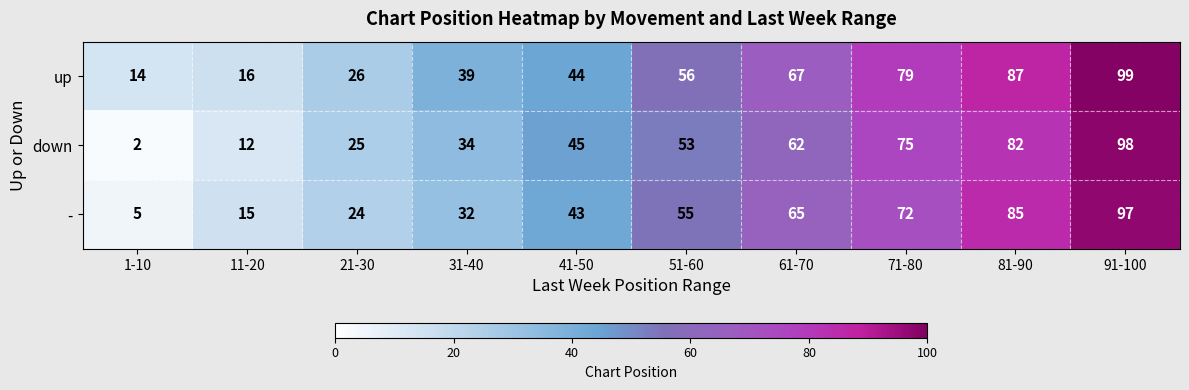

What is the maximum value for -?

97